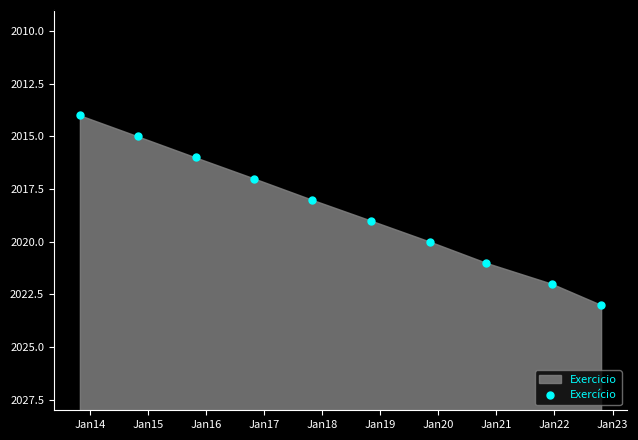

What is the range of Y values (max minus min)?

9